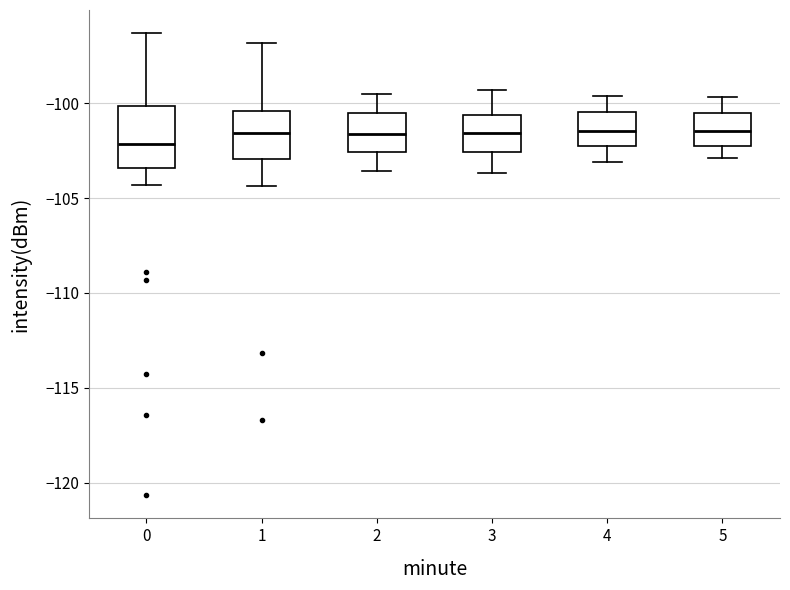

Reading left to right, read every box against the y-axis: the position of its median line, the range the box covers, and the ends of its whiskers. The values are not printed on the chart, so give them approximately, as read against the axis.

0: median -102.0, box -103.5 to -100.0, whiskers -104.5 to -96.5
1: median -101.5, box -103.0 to -100.5, whiskers -104.5 to -97.0
2: median -101.5, box -102.5 to -100.5, whiskers -103.5 to -99.5
3: median -101.5, box -102.5 to -100.5, whiskers -103.5 to -99.5
4: median -101.5, box -102.5 to -100.5, whiskers -103.0 to -99.5
5: median -101.5, box -102.5 to -100.5, whiskers -103.0 to -99.5